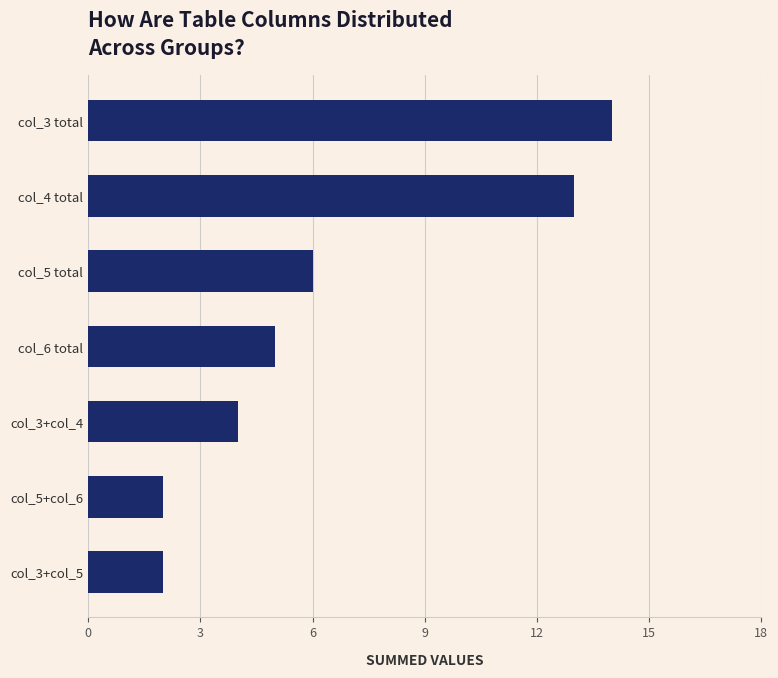

What is the label of the 3rd bar from the bottom?

col_3+col_4